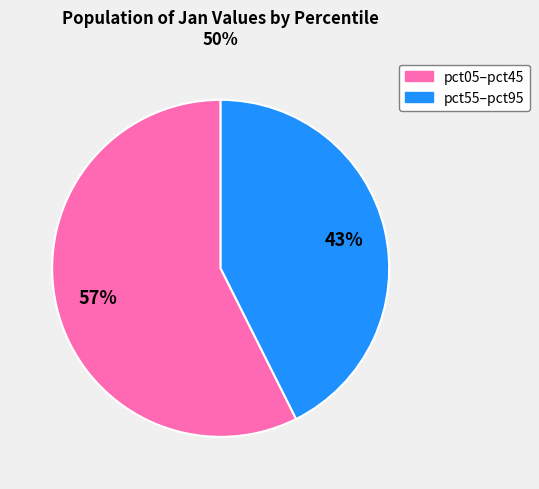

Does any single category account for the majority?

Yes